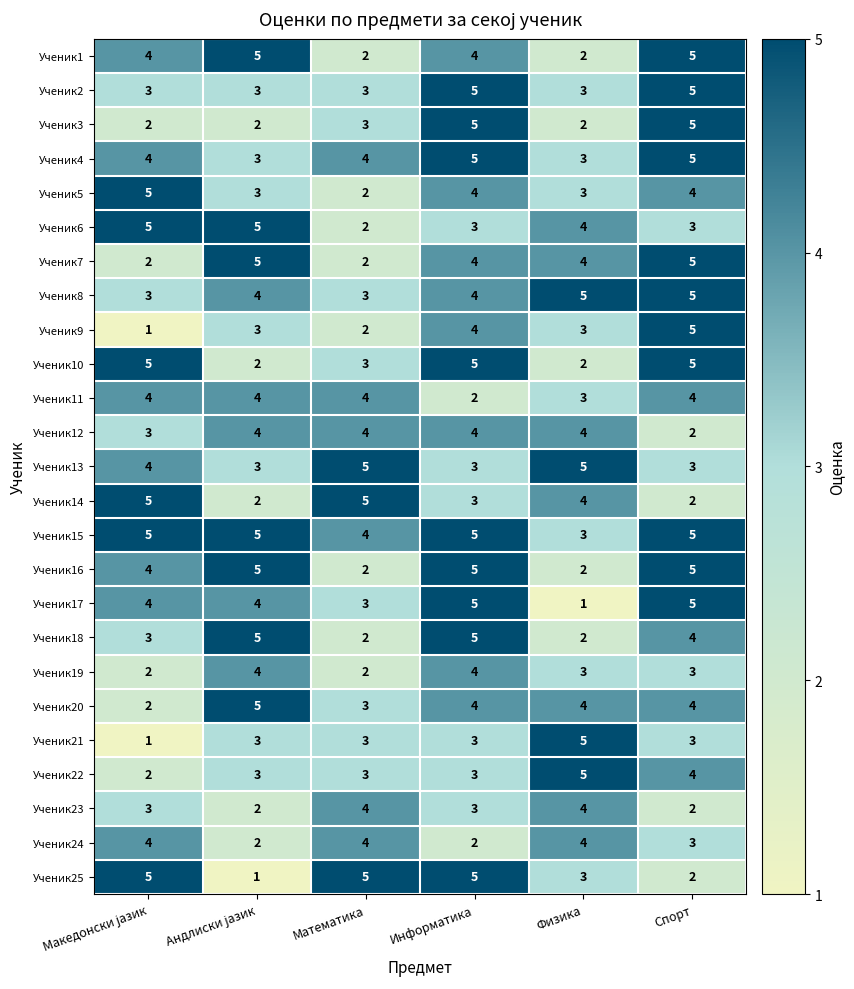

What is the approximate value of Ученик4 at Информатика?

5